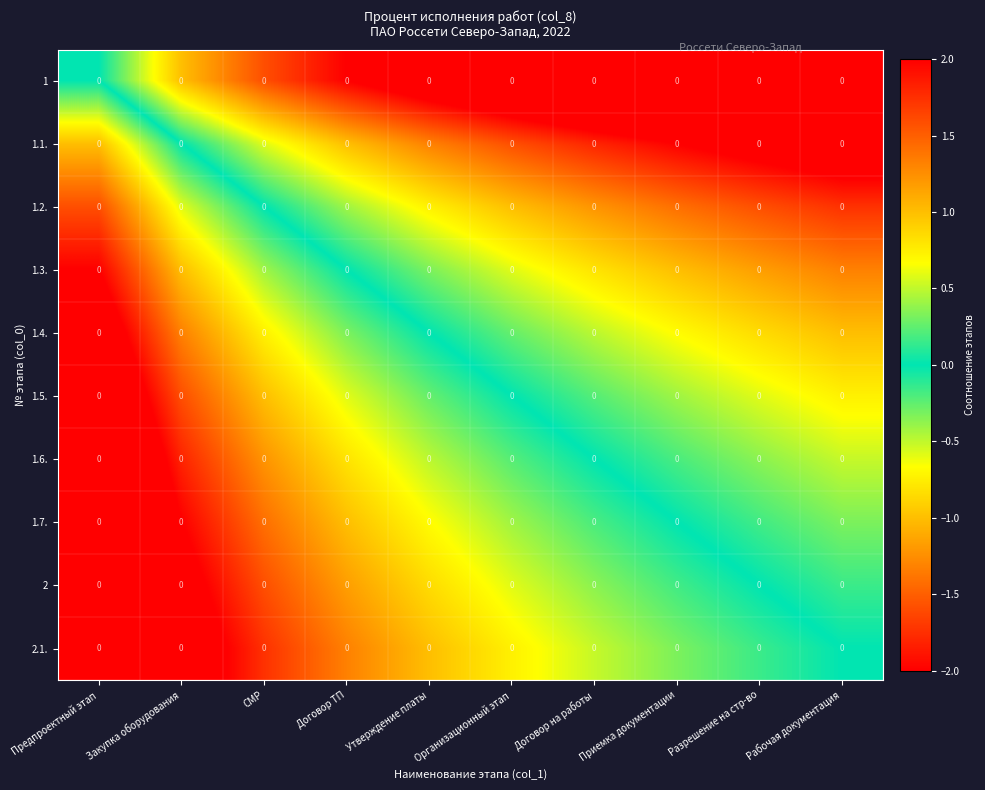

Which series has the largest range (max minus min)?

1